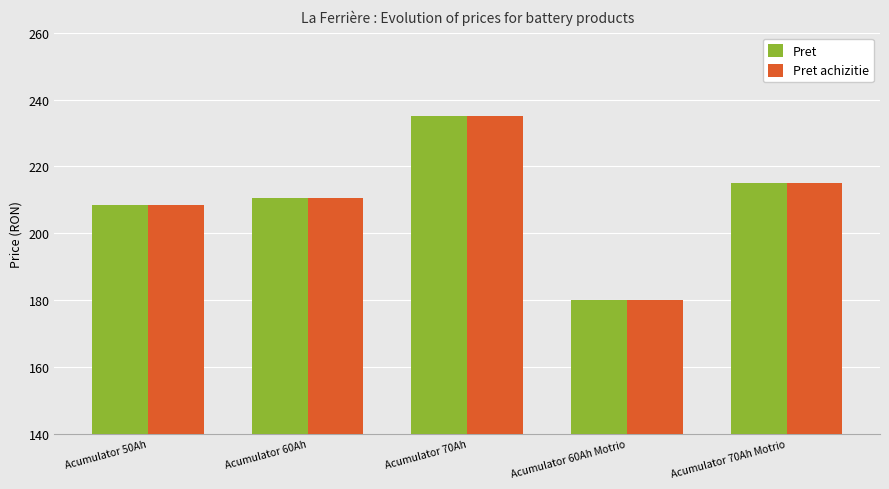

What is the label of the 2nd bar from the left?

Acumulator 60Ah